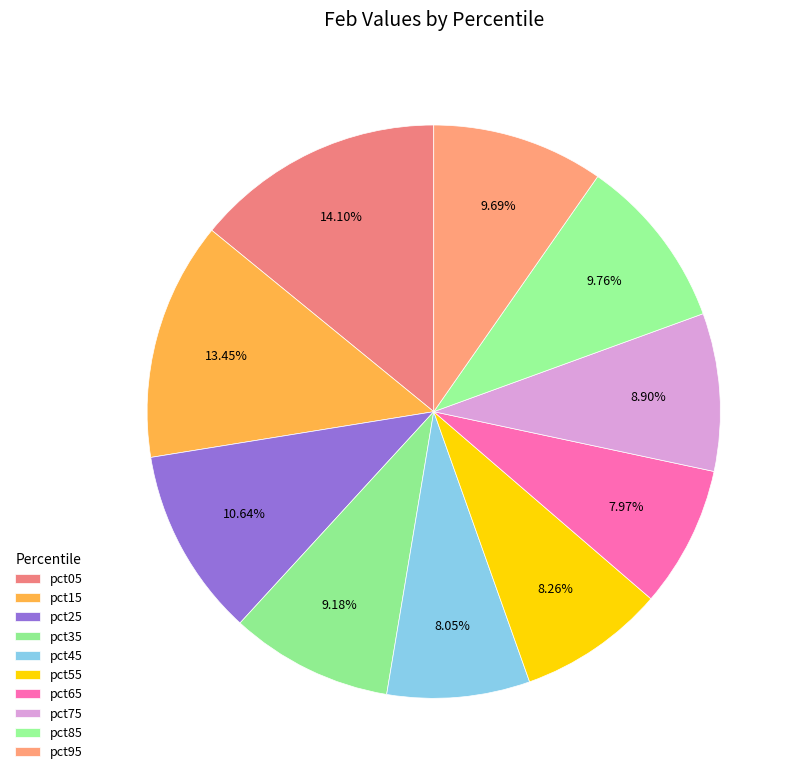

True or false: pct05 accounts for 14% of the total.

True